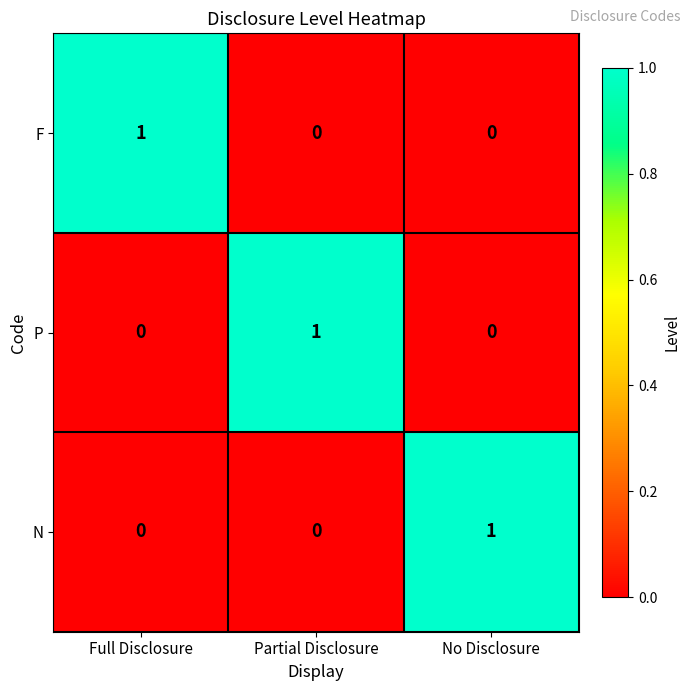

Reading left to right, transcribe all the data shown in this chart.

F: 1	0	0
P: 0	1	0
N: 0	0	1